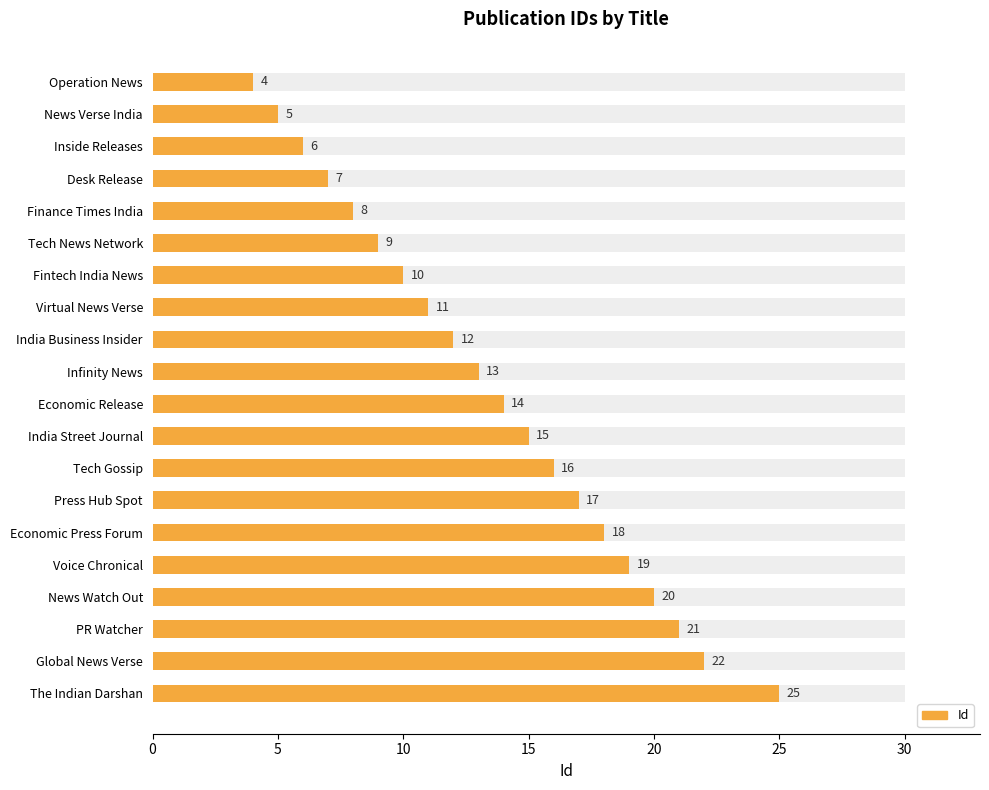

What is the smallest value displayed?

4